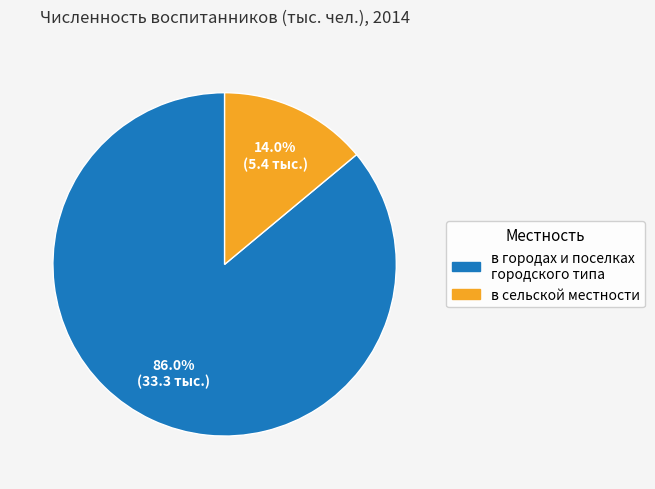

How many slices are in this pie chart?

2